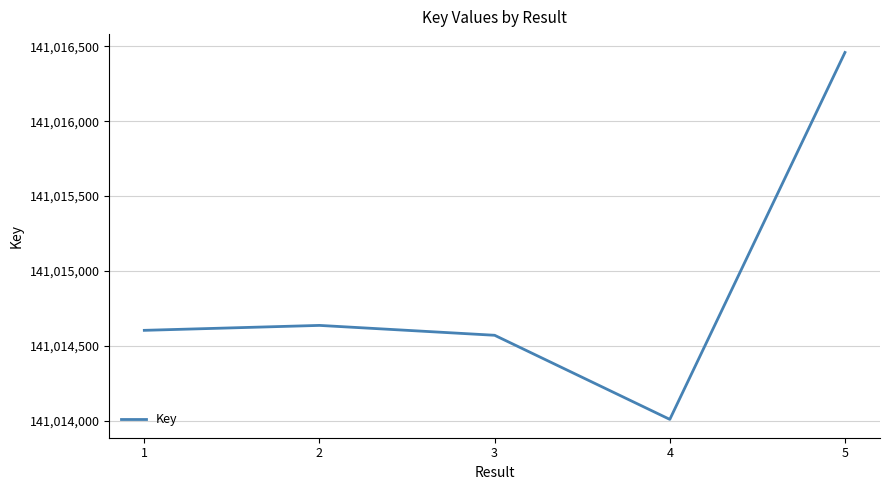

Is it true that the value at 3 is 141014570?

True